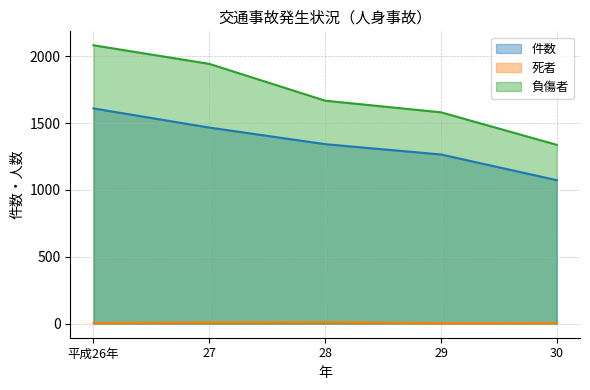

The value of 件数 at 平成26年 is 2702. True or false?

False